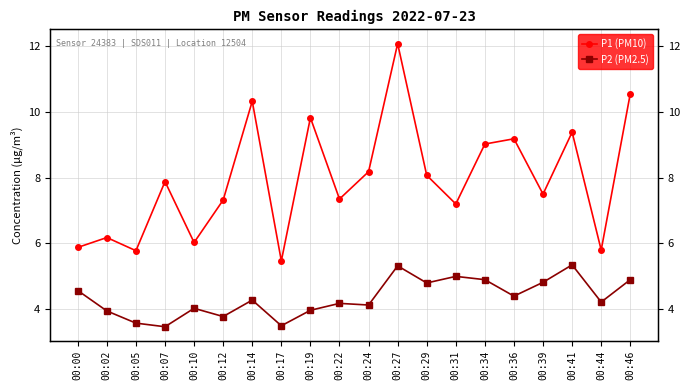

What is the total value across all series at 00:19?

13.8